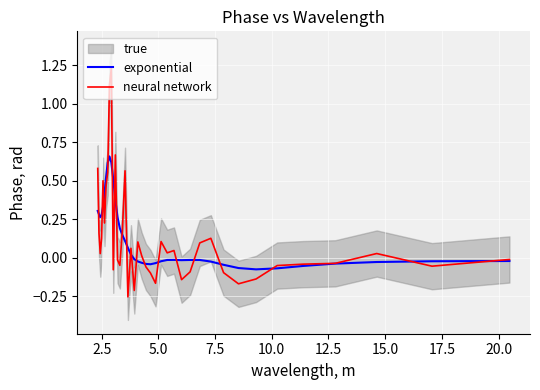

The exponential series shows -0.1 at 22. True or false?

False